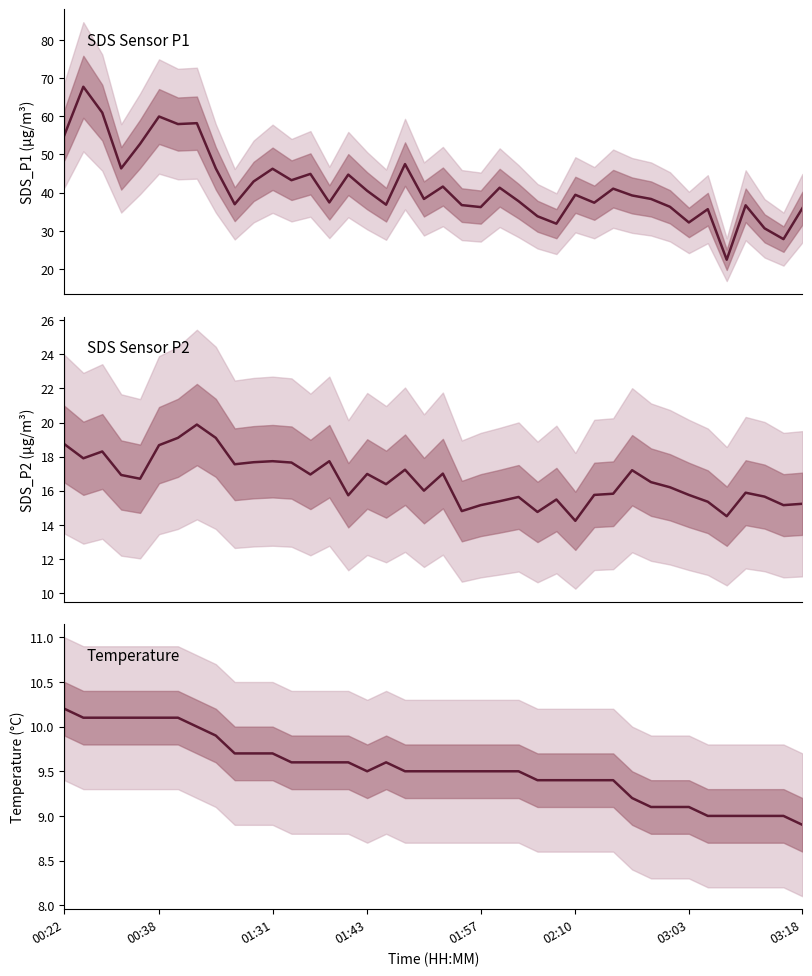

True or false: Temp has more than 2 interior local peaks.

False